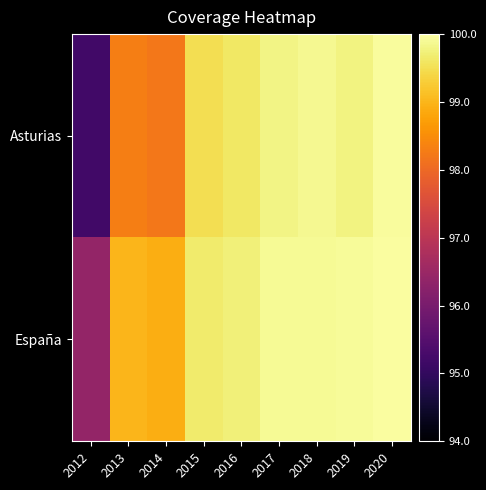

At which category is the sum across all series the highest?

2020